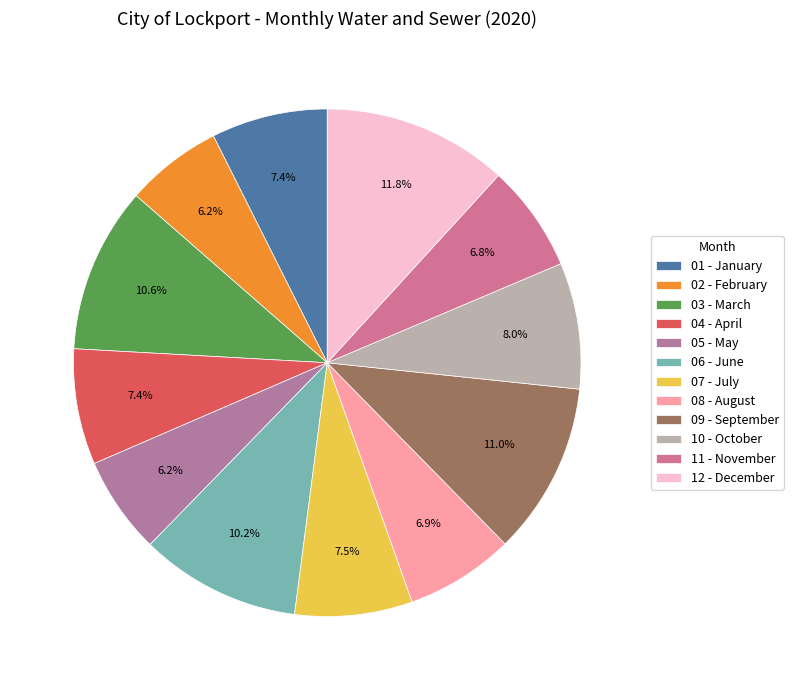

To the nearest percent, what is the combined percentage of 02 - February and 11 - November?

13%